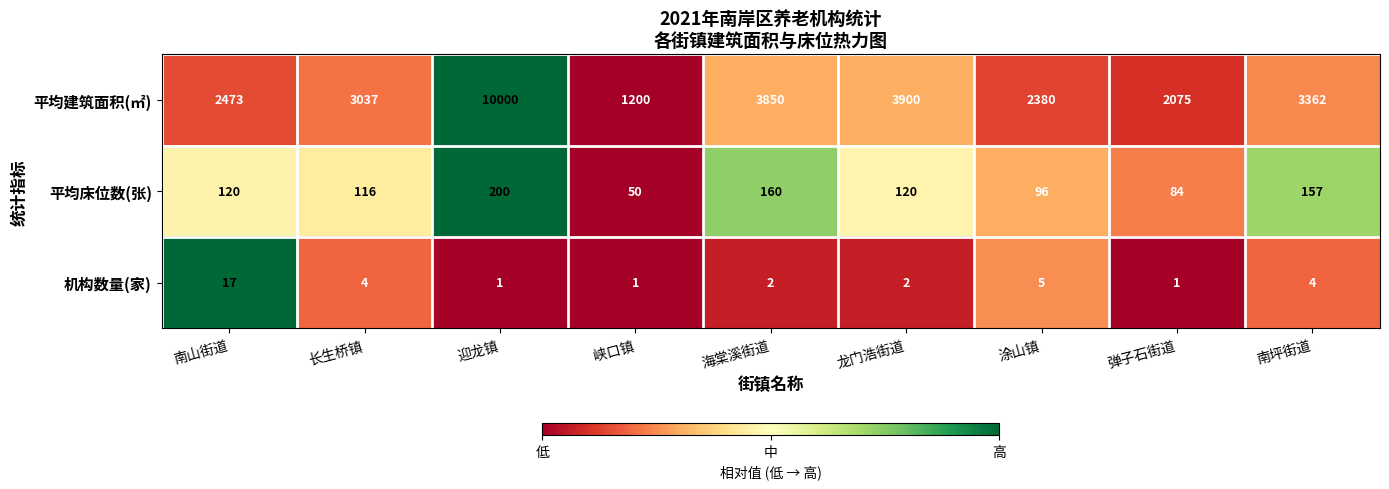

Which series has the largest range (max minus min)?

平均建筑面积(㎡)